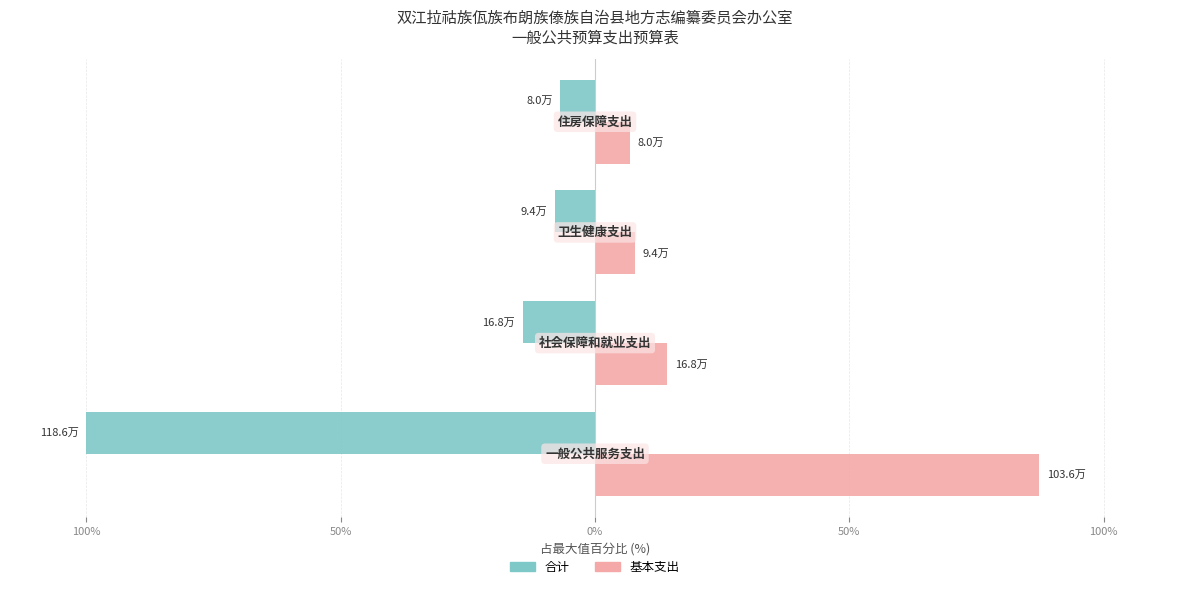

What are all the series names shown in the legend?

合计, 基本支出